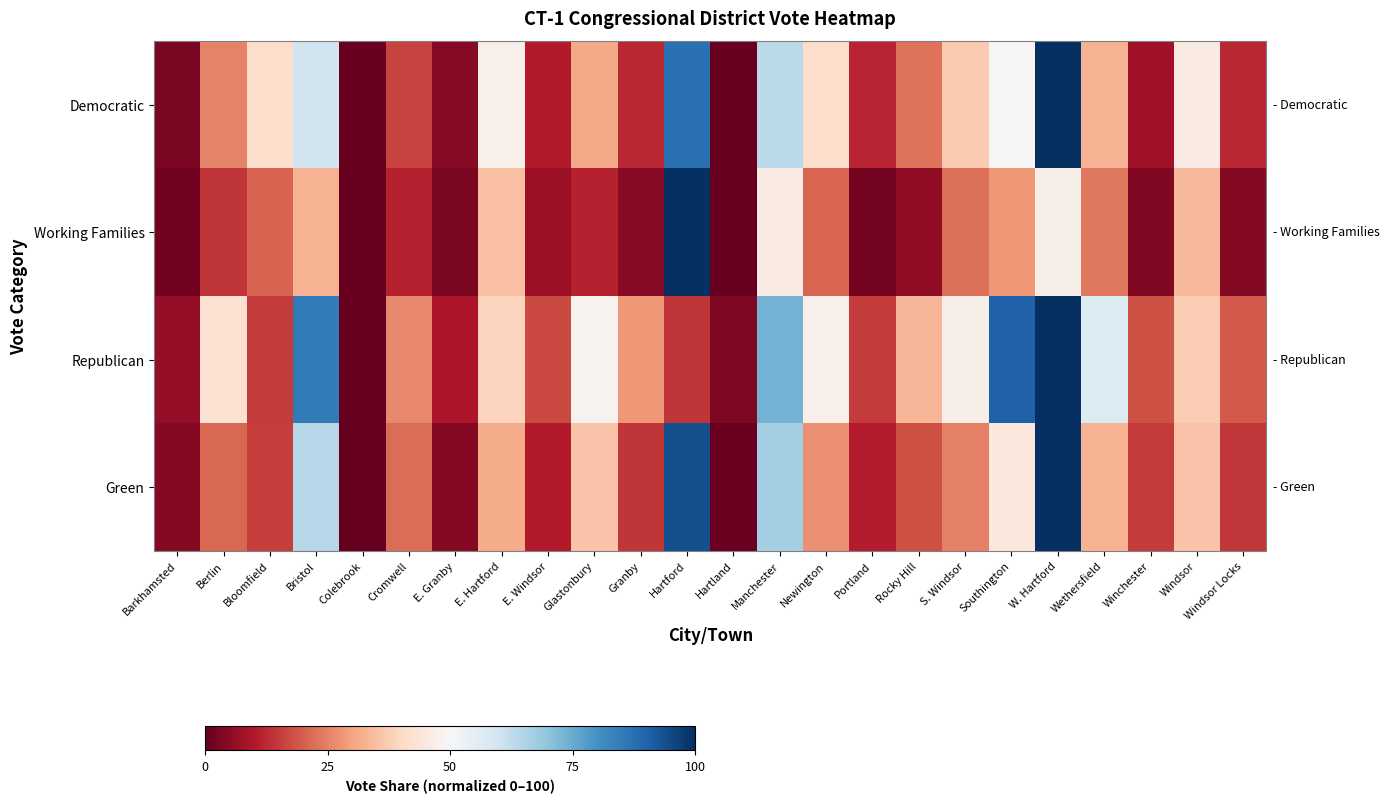

At Manchester, list the series in order from largest to smallest.

Republican, Green, Democratic, Working Families